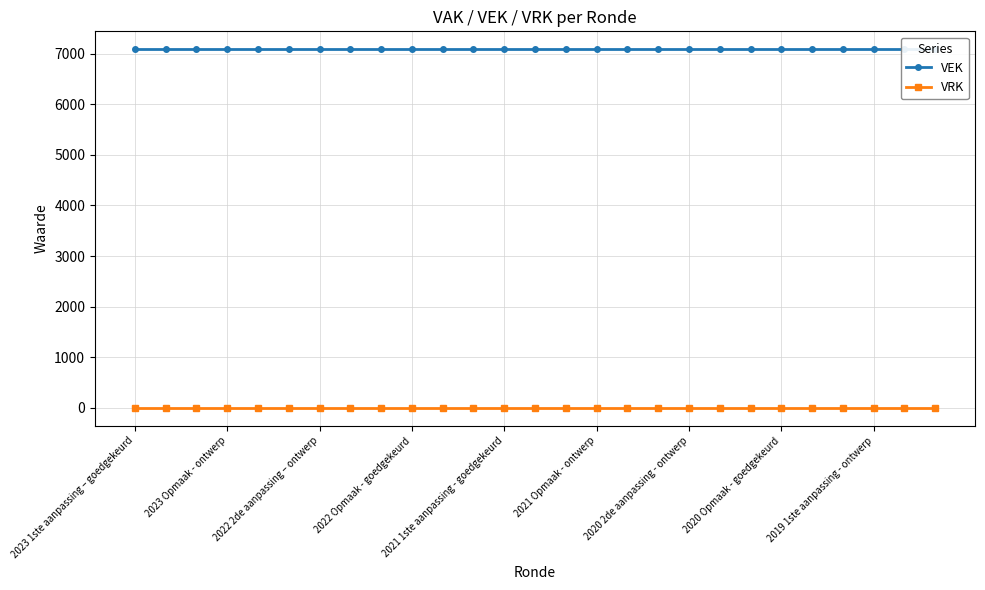

Is the value of VRK at 23 greater than the value of VEK at 2019 1ste aanpassing - ontwerp?

No